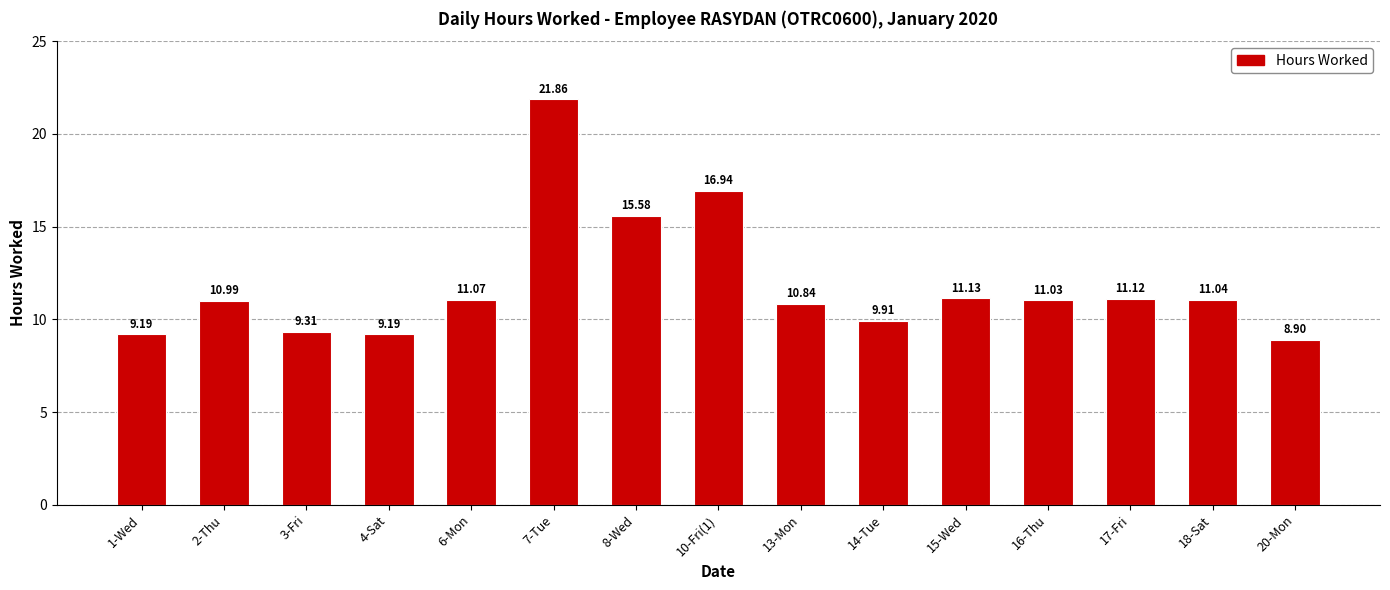

What is the change in value from 3-Fri to 4-Sat?

-0.1